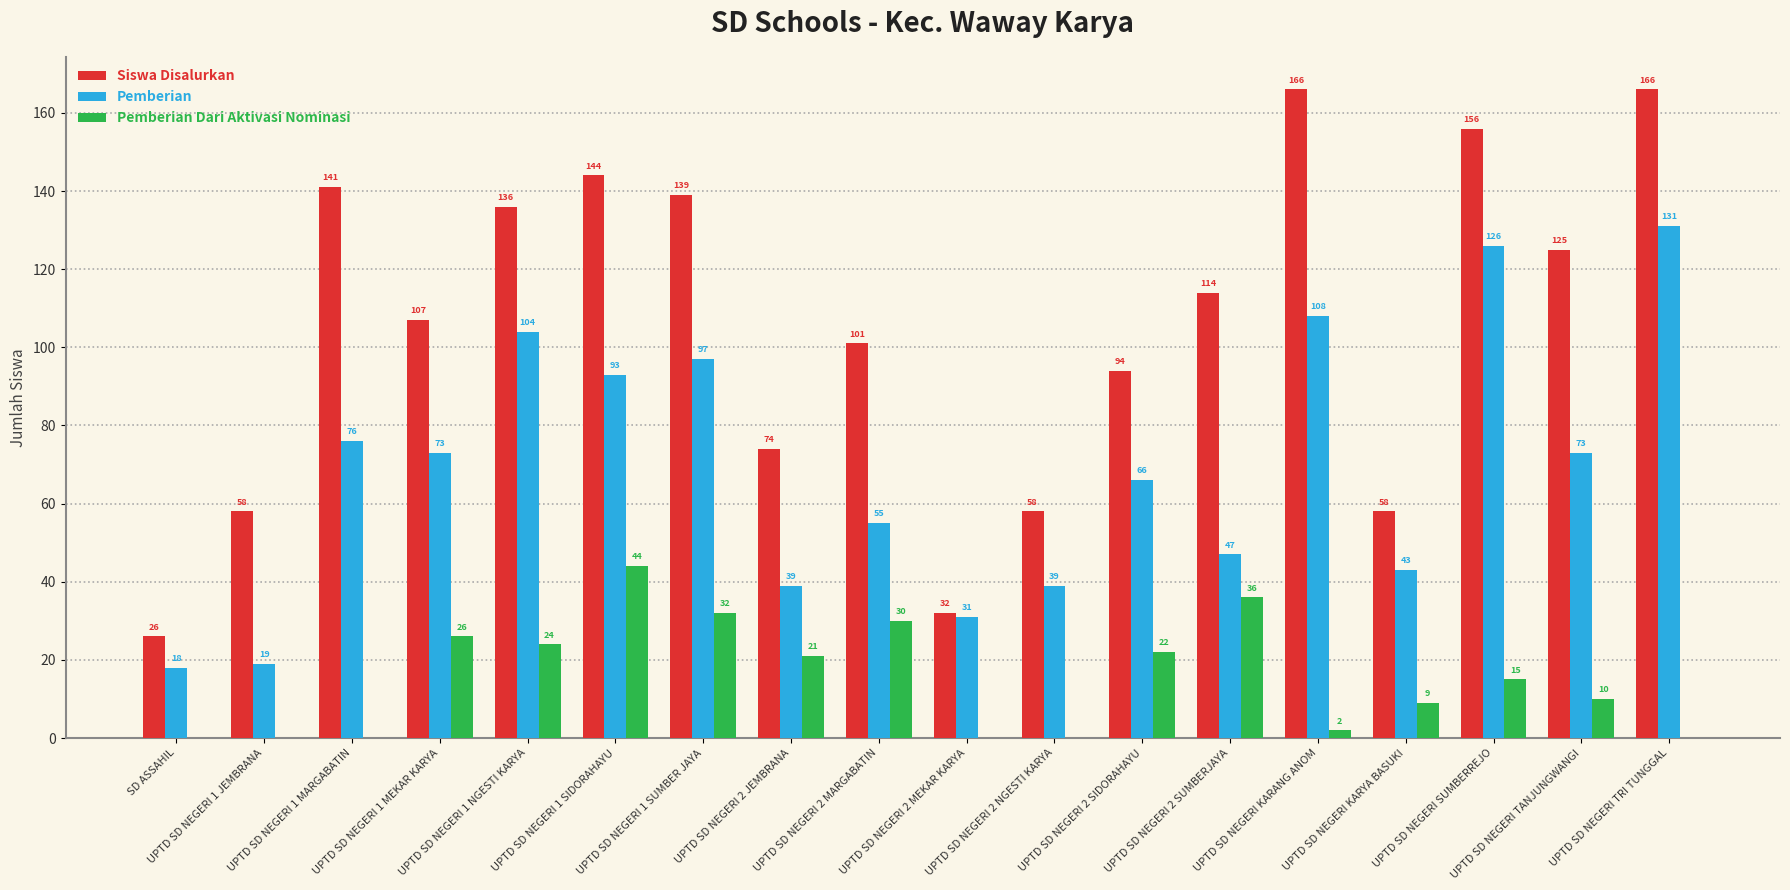

Reading right to left, what are all the values shown in this chart?

Siswa Disalurkan: UPTD SD NEGERI TRI TUNGGAL=166	UPTD SD NEGERI TANJUNGWANGI=125	UPTD SD NEGERI SUMBERREJO=156	UPTD SD NEGERI KARYA BASUKI=58	UPTD SD NEGERI KARANG ANOM=166	UPTD SD NEGERI 2 SUMBERJAYA=114	UPTD SD NEGERI 2 SIDORAHAYU=94	UPTD SD NEGERI 2 NGESTI KARYA=58	UPTD SD NEGERI 2 MEKAR KARYA=32	UPTD SD NEGERI 2 MARGABATIN=101	UPTD SD NEGERI 2 JEMBRANA=74	UPTD SD NEGERI 1 SUMBER JAYA=139	UPTD SD NEGERI 1 SIDORAHAYU=144	UPTD SD NEGERI 1 NGESTI KARYA=136	UPTD SD NEGERI 1 MEKAR KARYA=107	UPTD SD NEGERI 1 MARGABATIN=141	UPTD SD NEGERI 1 JEMBRANA=58	SD ASSAHIL=26
Pemberian: UPTD SD NEGERI TRI TUNGGAL=131	UPTD SD NEGERI TANJUNGWANGI=73	UPTD SD NEGERI SUMBERREJO=126	UPTD SD NEGERI KARYA BASUKI=43	UPTD SD NEGERI KARANG ANOM=108	UPTD SD NEGERI 2 SUMBERJAYA=47	UPTD SD NEGERI 2 SIDORAHAYU=66	UPTD SD NEGERI 2 NGESTI KARYA=39	UPTD SD NEGERI 2 MEKAR KARYA=31	UPTD SD NEGERI 2 MARGABATIN=55	UPTD SD NEGERI 2 JEMBRANA=39	UPTD SD NEGERI 1 SUMBER JAYA=97	UPTD SD NEGERI 1 SIDORAHAYU=93	UPTD SD NEGERI 1 NGESTI KARYA=104	UPTD SD NEGERI 1 MEKAR KARYA=73	UPTD SD NEGERI 1 MARGABATIN=76	UPTD SD NEGERI 1 JEMBRANA=19	SD ASSAHIL=18
Pemberian Dari Aktivasi Nominasi: UPTD SD NEGERI TRI TUNGGAL=0	UPTD SD NEGERI TANJUNGWANGI=10	UPTD SD NEGERI SUMBERREJO=15	UPTD SD NEGERI KARYA BASUKI=9	UPTD SD NEGERI KARANG ANOM=2	UPTD SD NEGERI 2 SUMBERJAYA=36	UPTD SD NEGERI 2 SIDORAHAYU=22	UPTD SD NEGERI 2 NGESTI KARYA=0	UPTD SD NEGERI 2 MEKAR KARYA=0	UPTD SD NEGERI 2 MARGABATIN=30	UPTD SD NEGERI 2 JEMBRANA=21	UPTD SD NEGERI 1 SUMBER JAYA=32	UPTD SD NEGERI 1 SIDORAHAYU=44	UPTD SD NEGERI 1 NGESTI KARYA=24	UPTD SD NEGERI 1 MEKAR KARYA=26	UPTD SD NEGERI 1 MARGABATIN=0	UPTD SD NEGERI 1 JEMBRANA=0	SD ASSAHIL=0